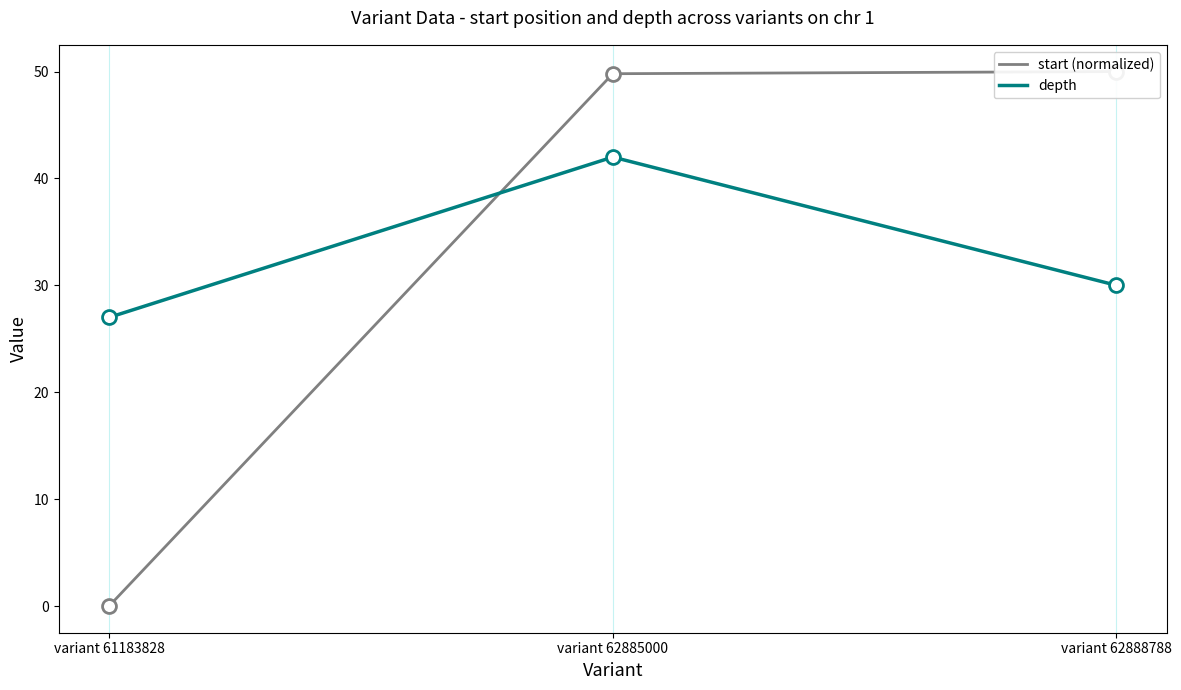

What is the sum of all depth values?

99